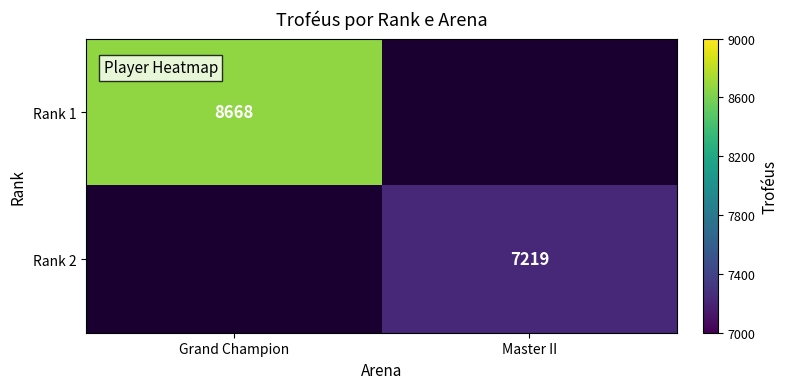

What is the total value across all series at Grand Champion?

8668